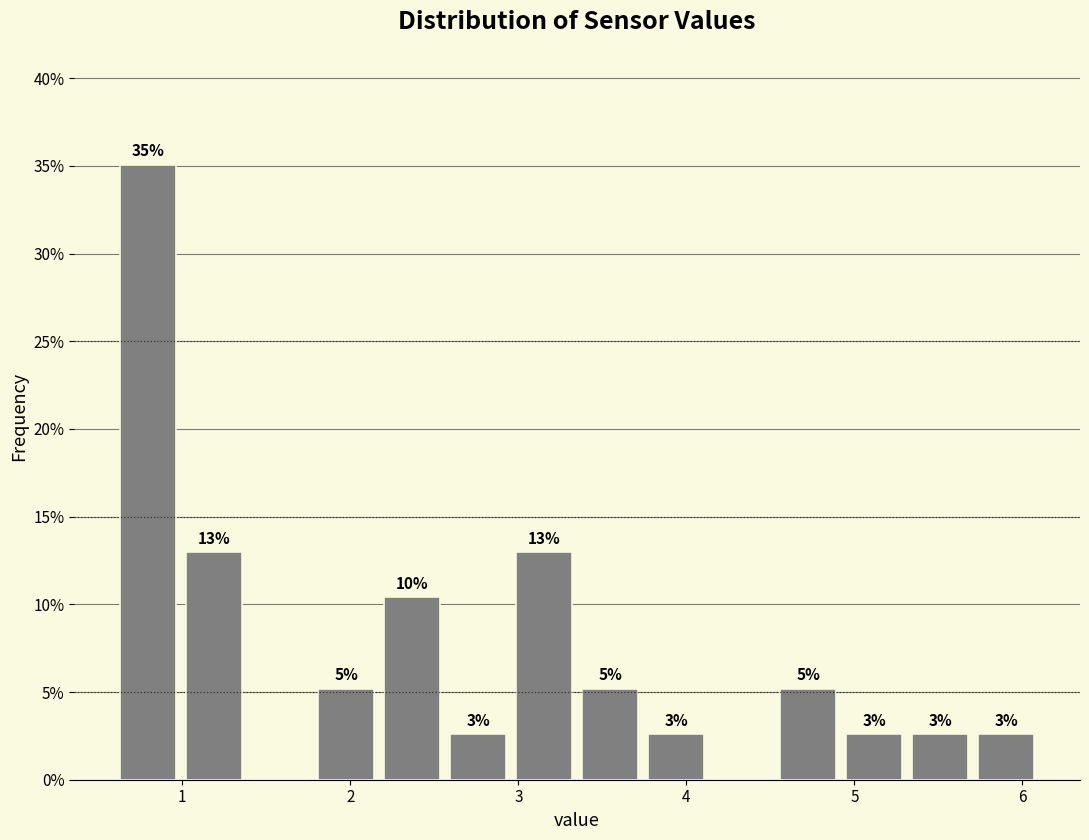

Around what value on the x-axis is the tallest bar? Give the approximate position of its centre, as read against the axis.

0.8